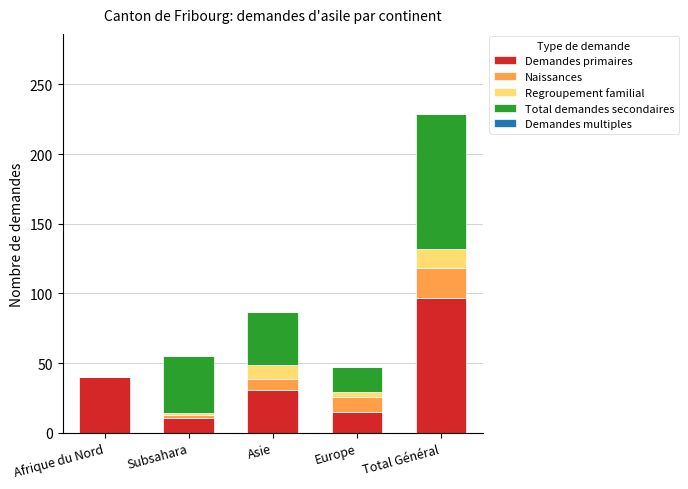

What is the total value across all series at Subsahara?

55